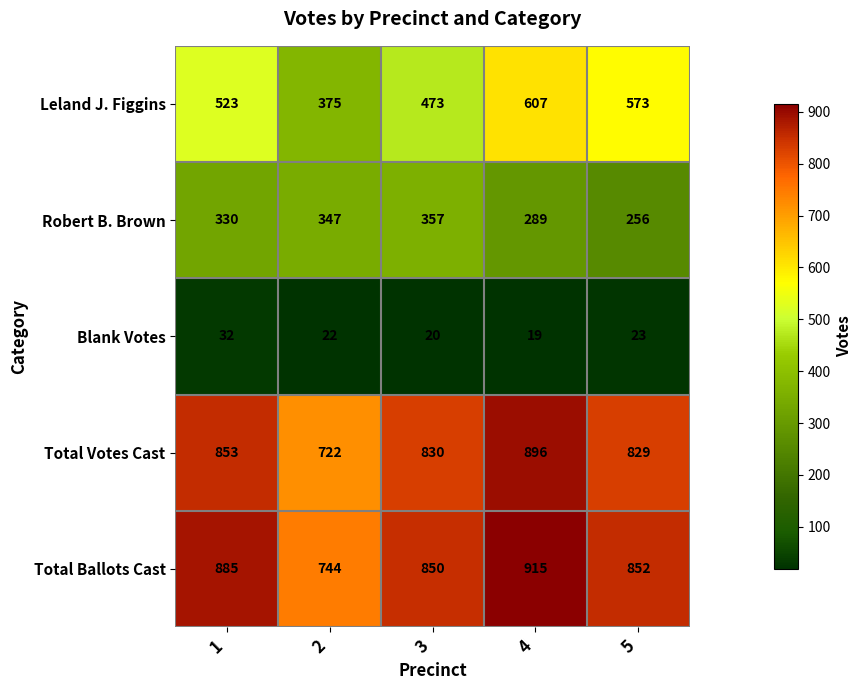

Which label corresponds to the largest value in the chart?

4